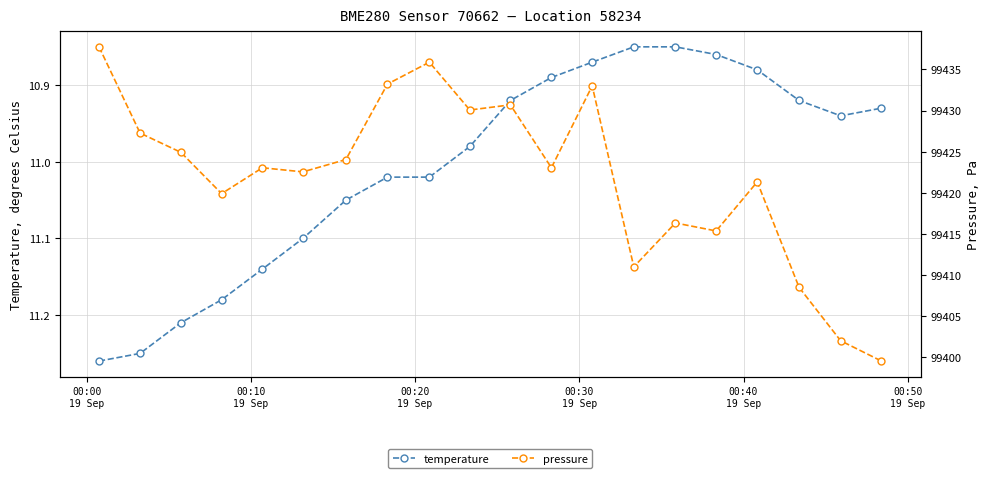

What is the value of the temperature point at the 9th from the left?

11.0